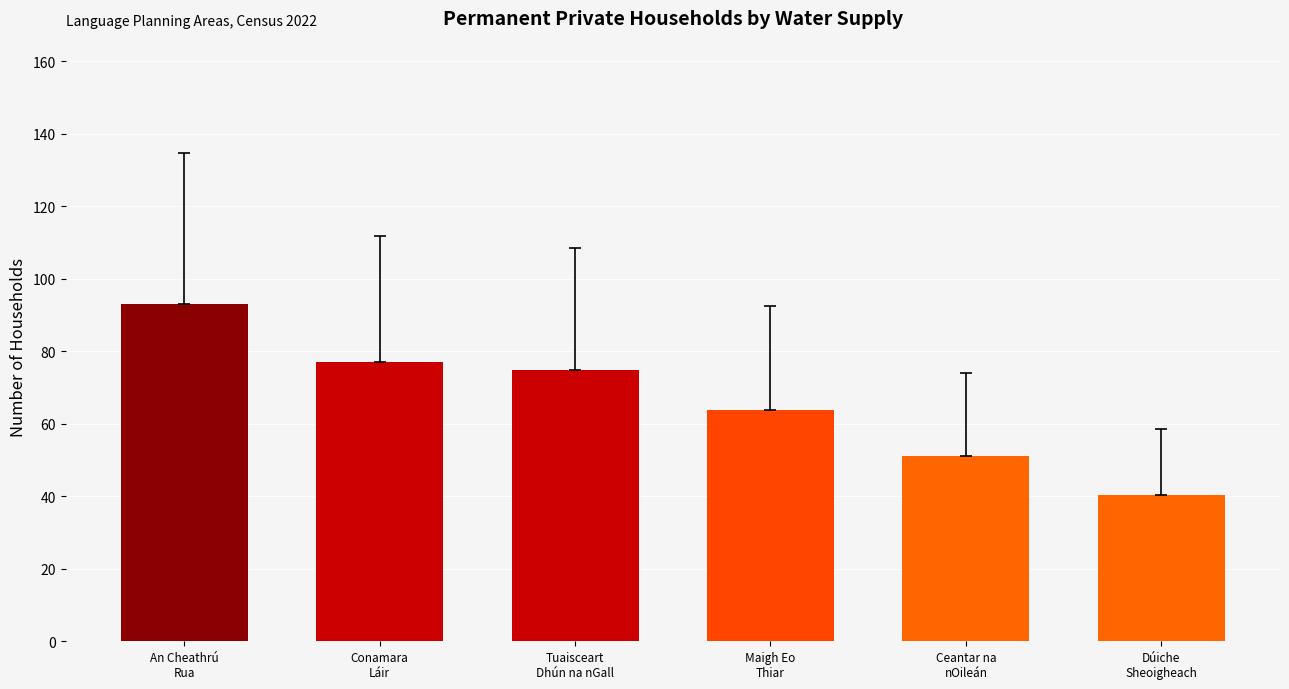

True or false: the data shows 74.7 at Tuaisceart
Dhún na nGall.

True